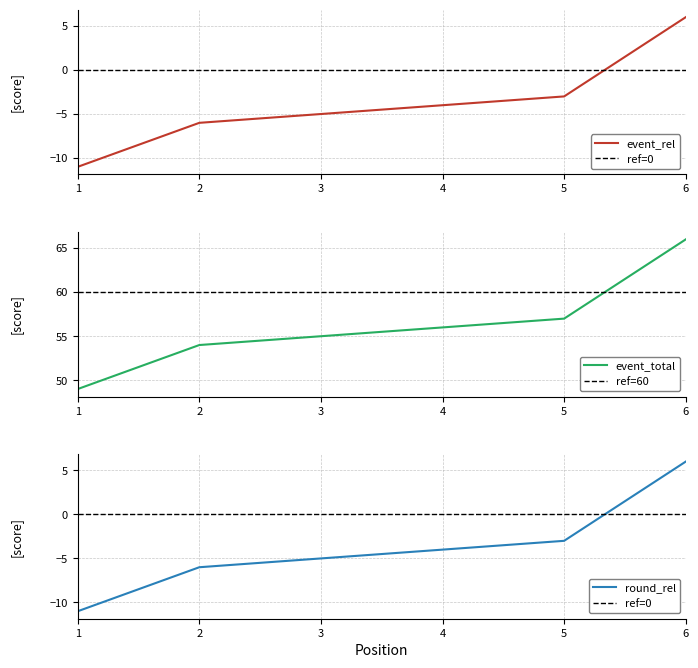

The value of round_relative_score at 4 is -4. True or false?

True